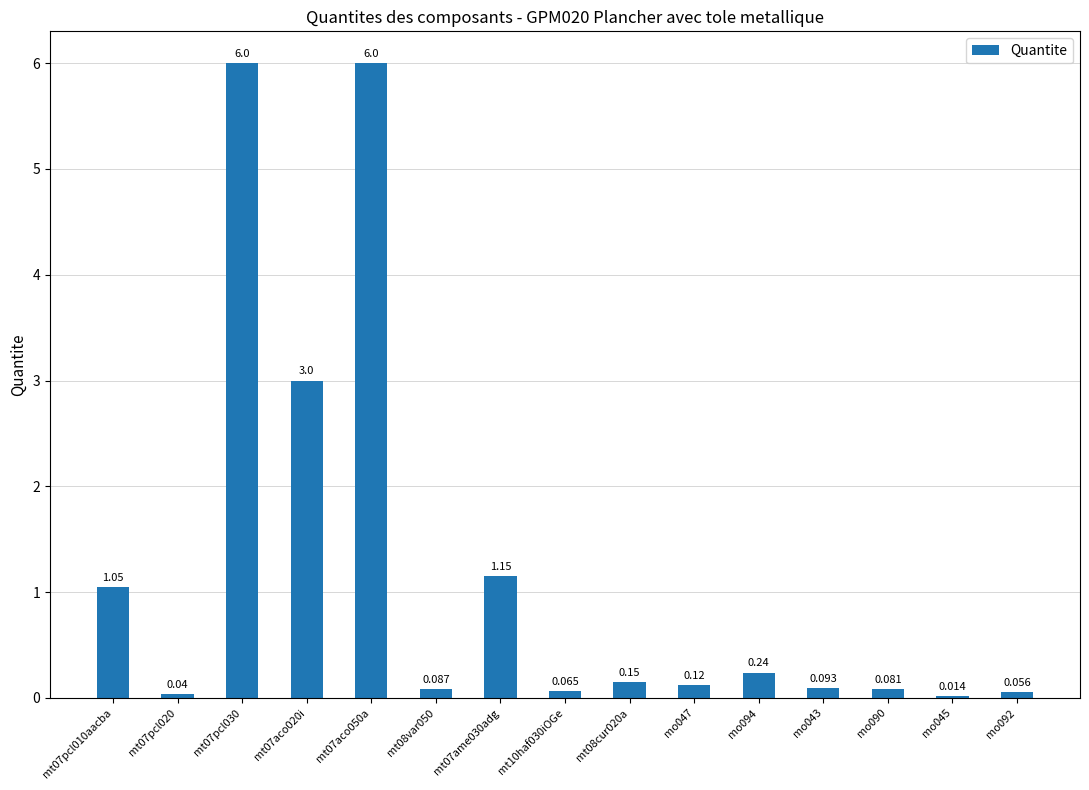

Count the number of categories in the chart.

15